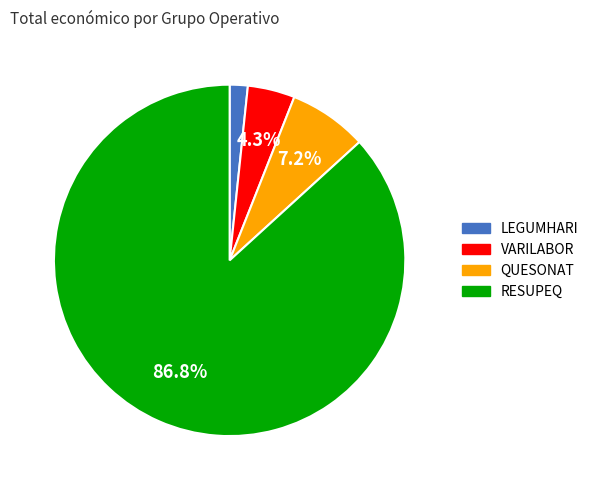

Is RESUPEQ the majority of the pie?

Yes